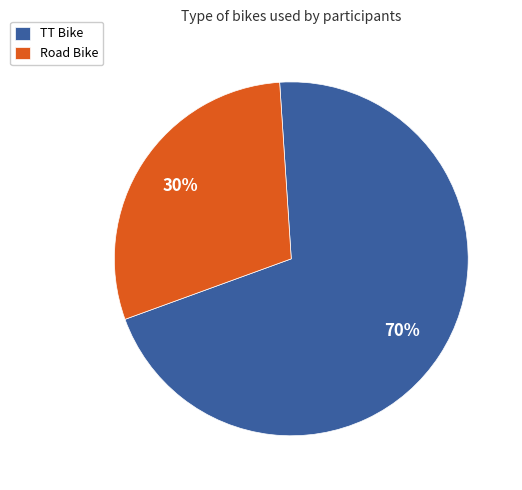

To the nearest percent, what percentage of the pie is TT Bike?

70%